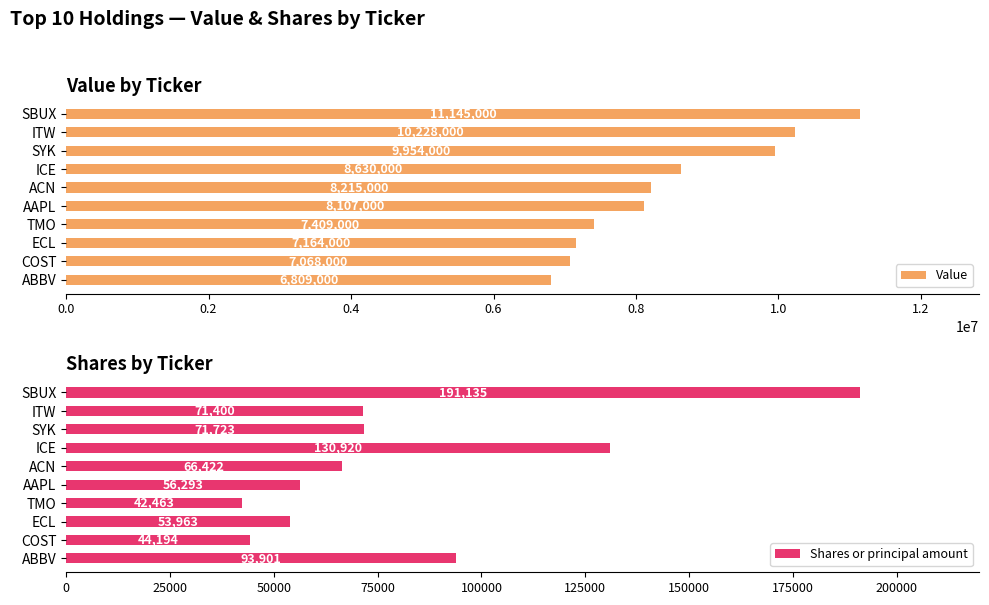

What are all the series names shown in the legend?

Value, Shares or principal amount